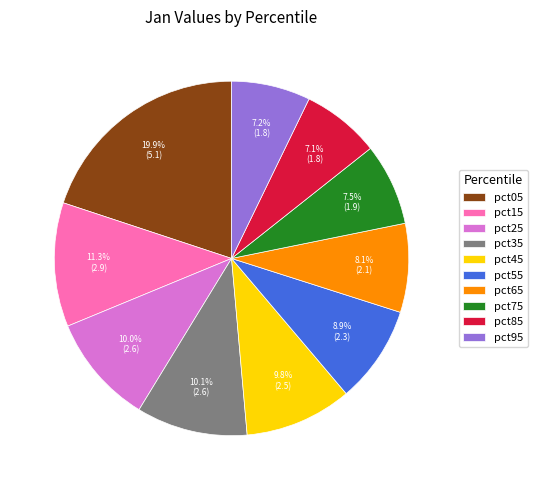

Count the number of slices in the pie.

10